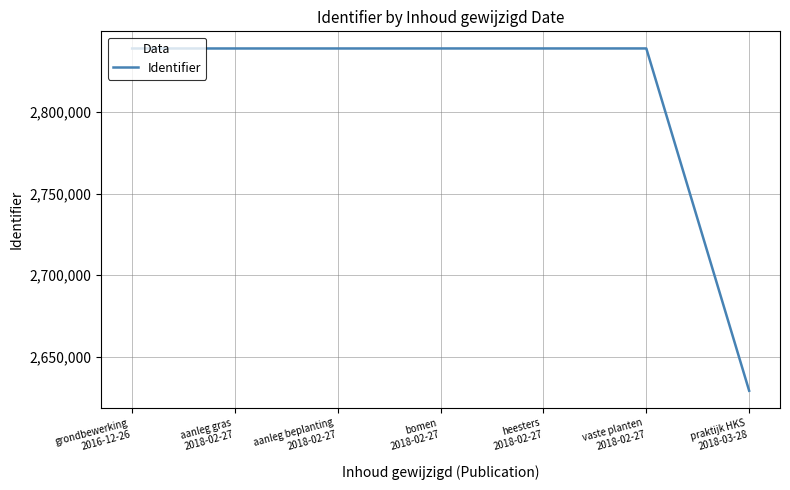

What is the change in value from aanleg beplanting
2018-02-27 to heesters
2018-02-27?

+11